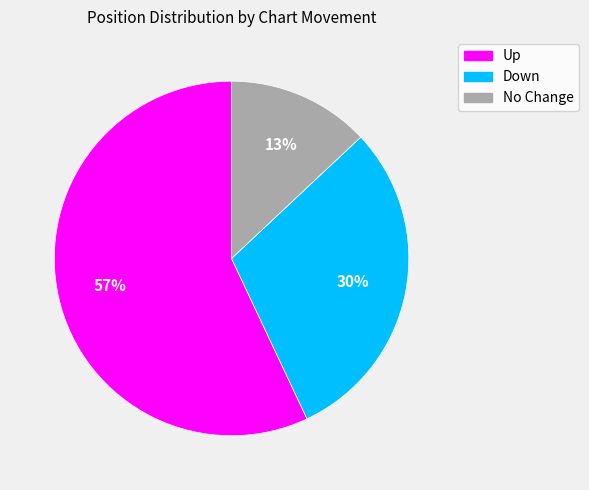

Is there any slice that represents more than half of the pie?

Yes